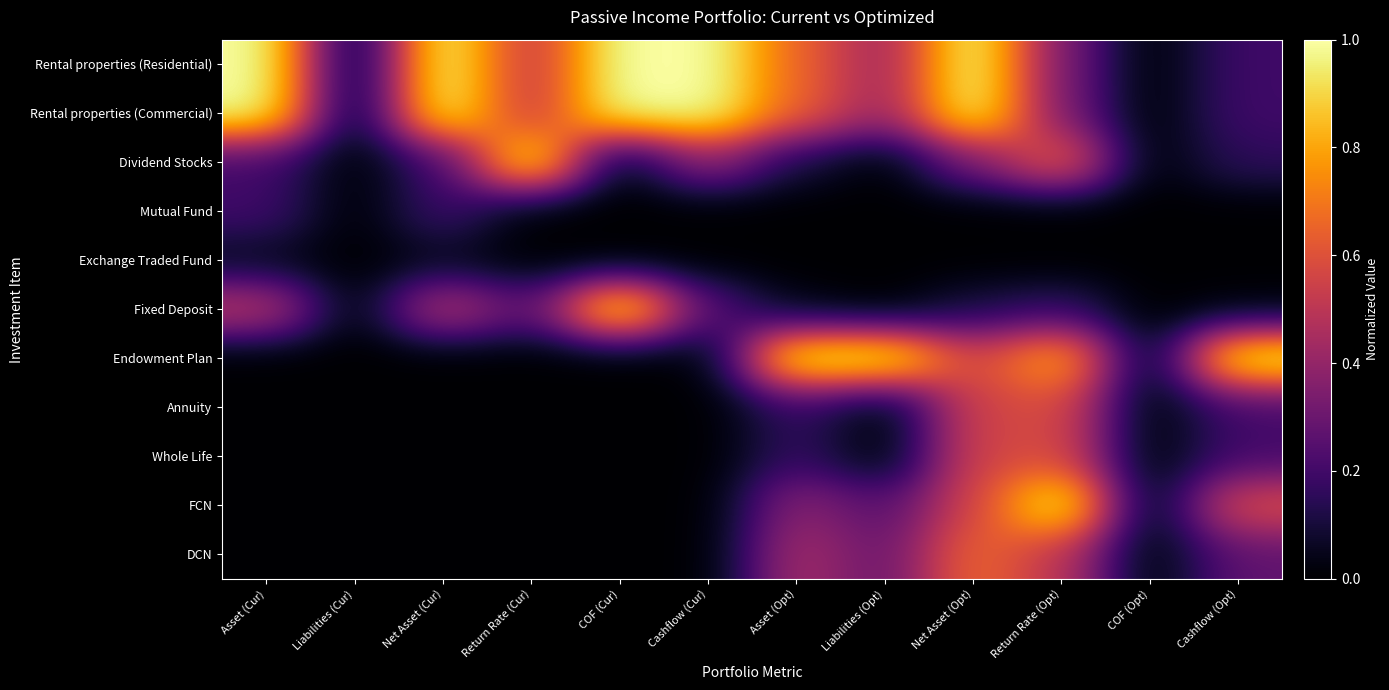

Which category has the highest value across all series?

Asset (Cur)